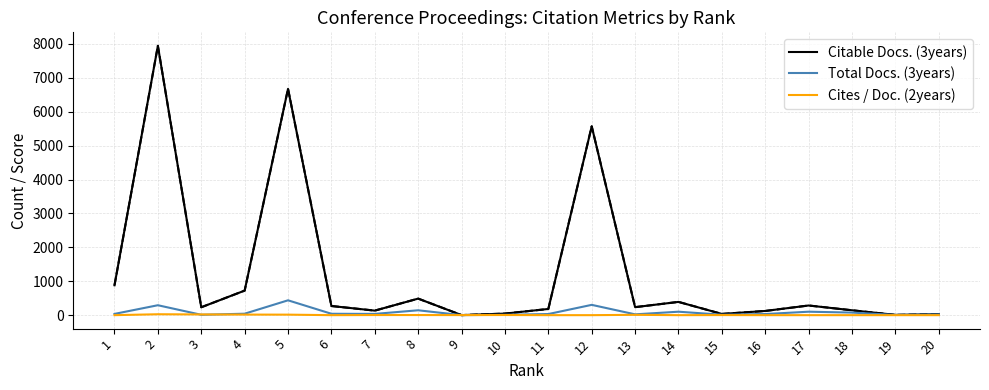

Which series has the largest range (max minus min)?

Citable Docs. (3years)